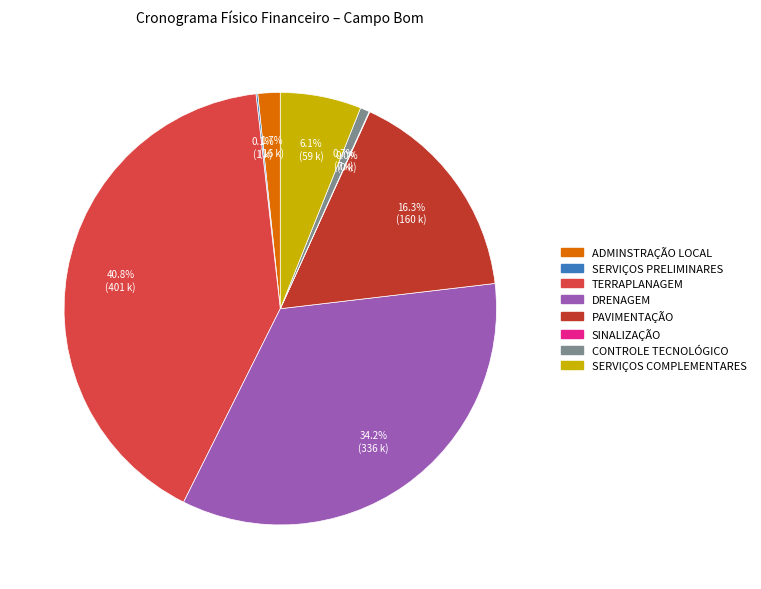

Is the sum of SERVIÇOS COMPLEMENTARES and ADMINSTRAÇÃO LOCAL greater than half?

No